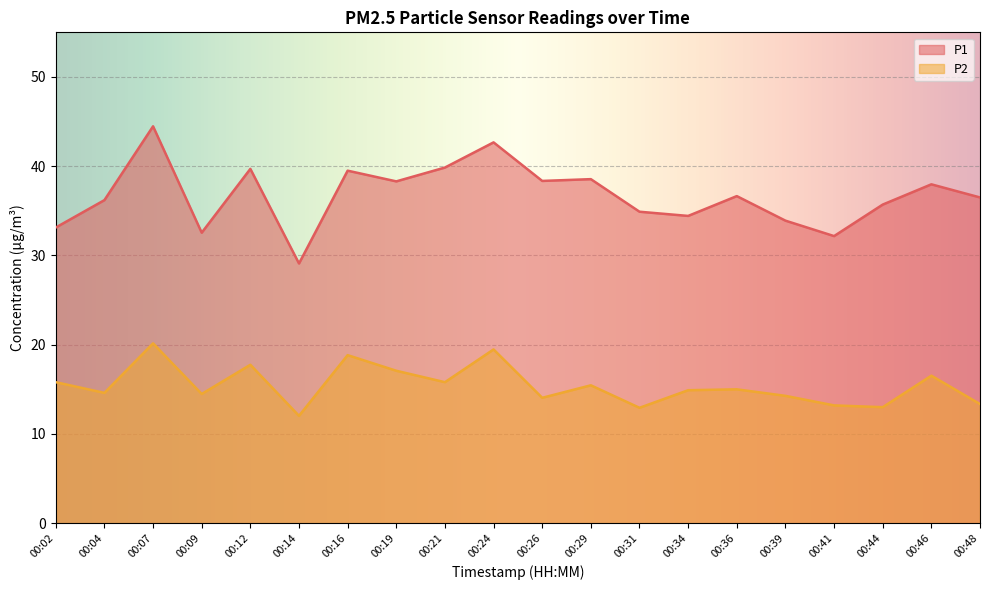

How many values in the P1 series exceed 36?

12